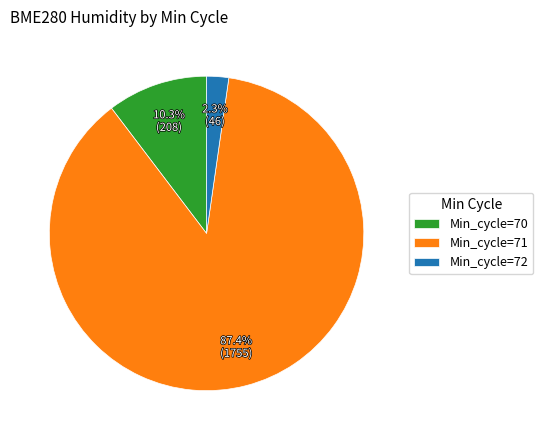

Rank the categories by value from lowest to highest.

Min_cycle=72, Min_cycle=70, Min_cycle=71